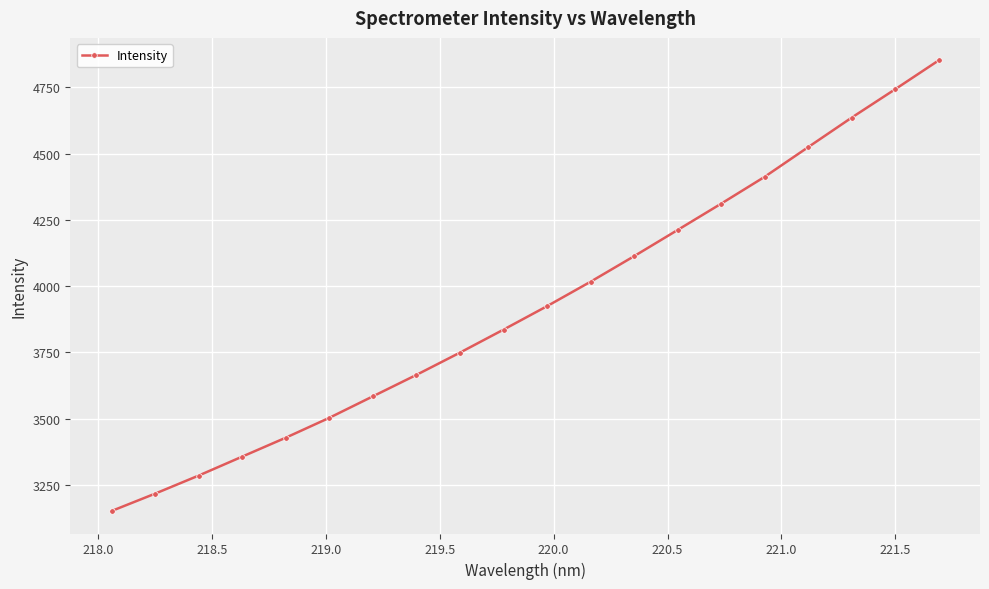

What is the sum of all values?

78520.9